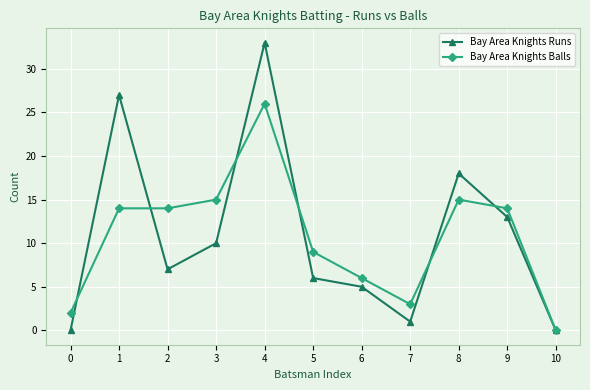

What is the difference between the Bay Area Knights Runs values at 3 and 2?

3